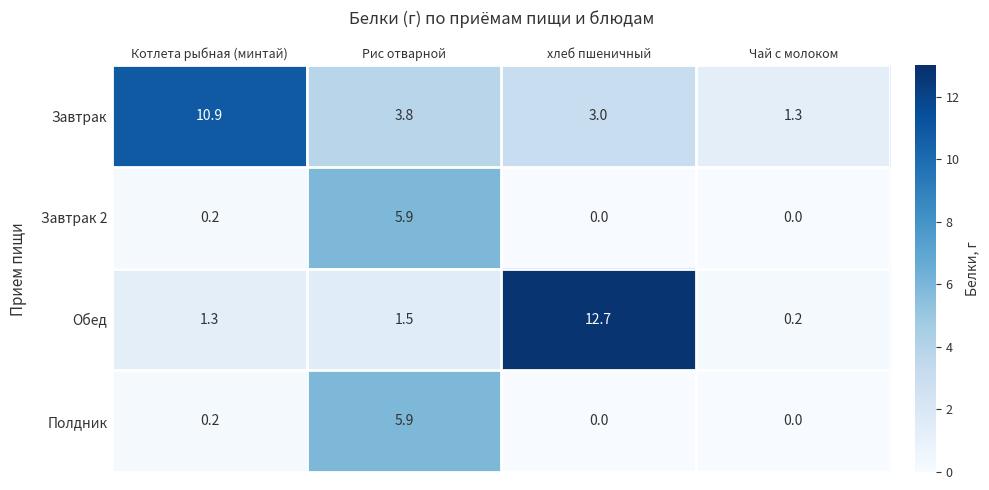

Which series changed the most between Котлета рыбная (минтай) and Рис отварной?

Завтрак